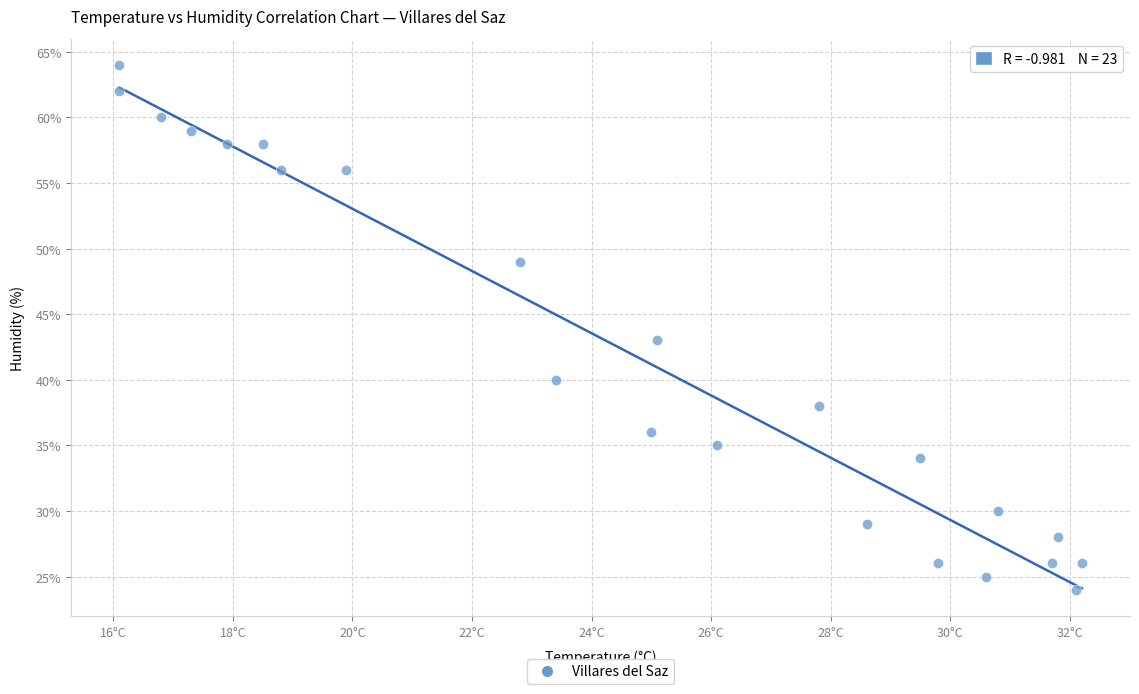

What Y value in the scatter plot is closest to 44?

43